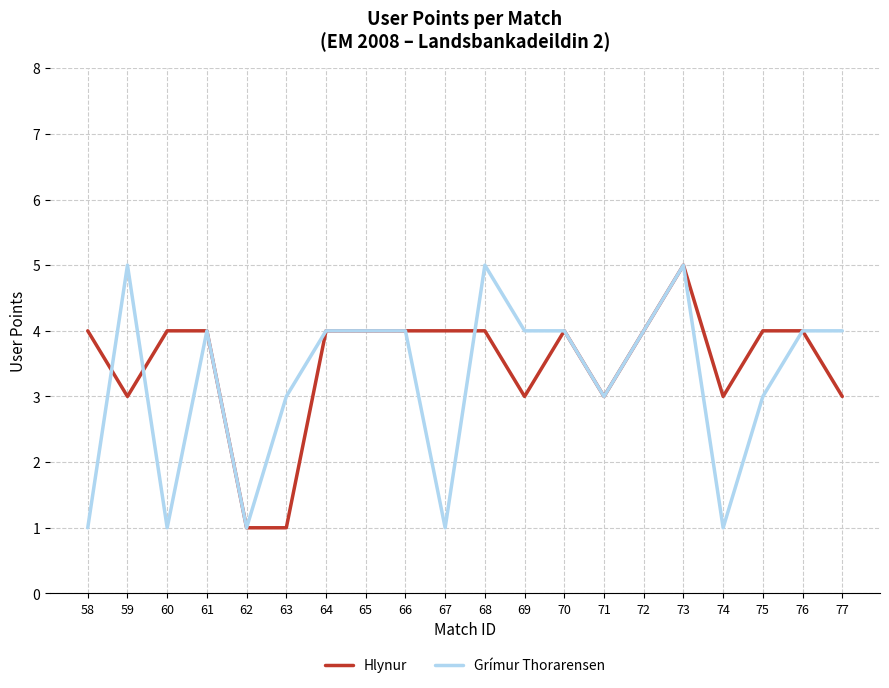

At which category is the sum across all series the highest?

73